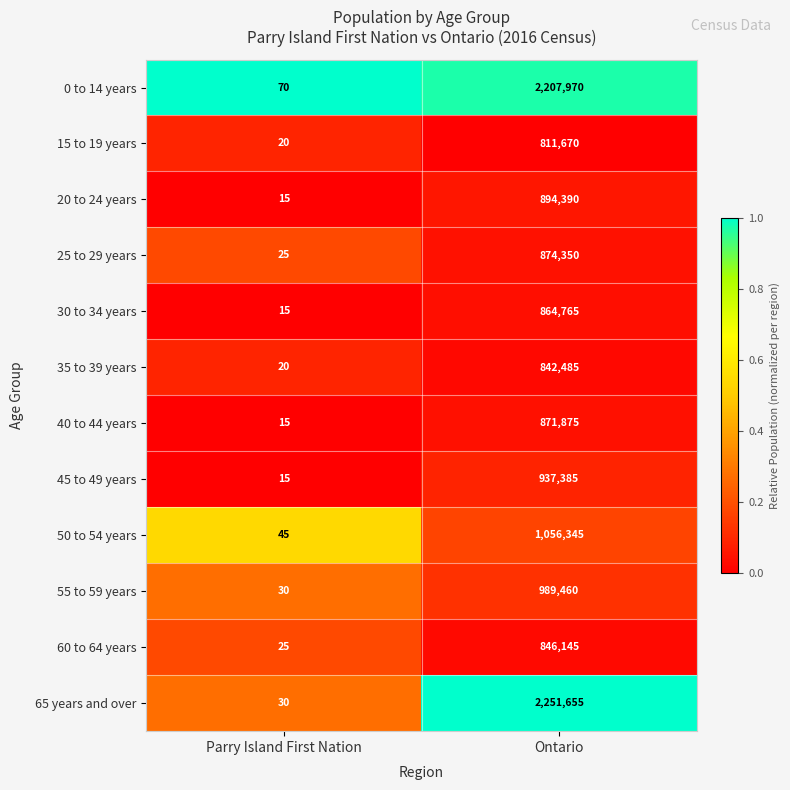

Is it true that 0 to 14 years equals 2207970 at Ontario?

True